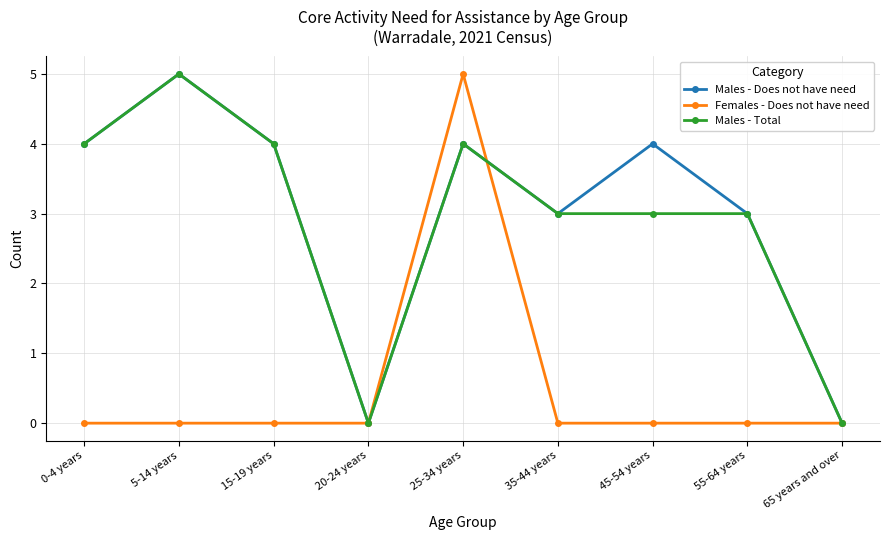

Is it true that Males - Does not have need equals 5 at 55-64 years?

False